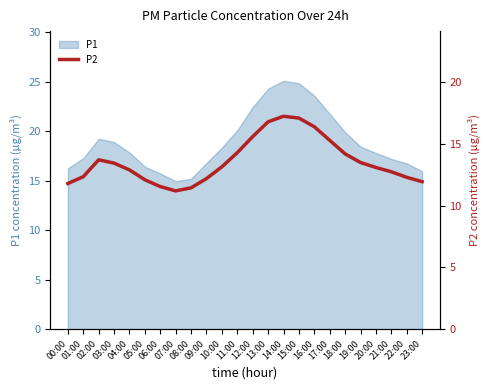

Where is the first local maximum?

02:00